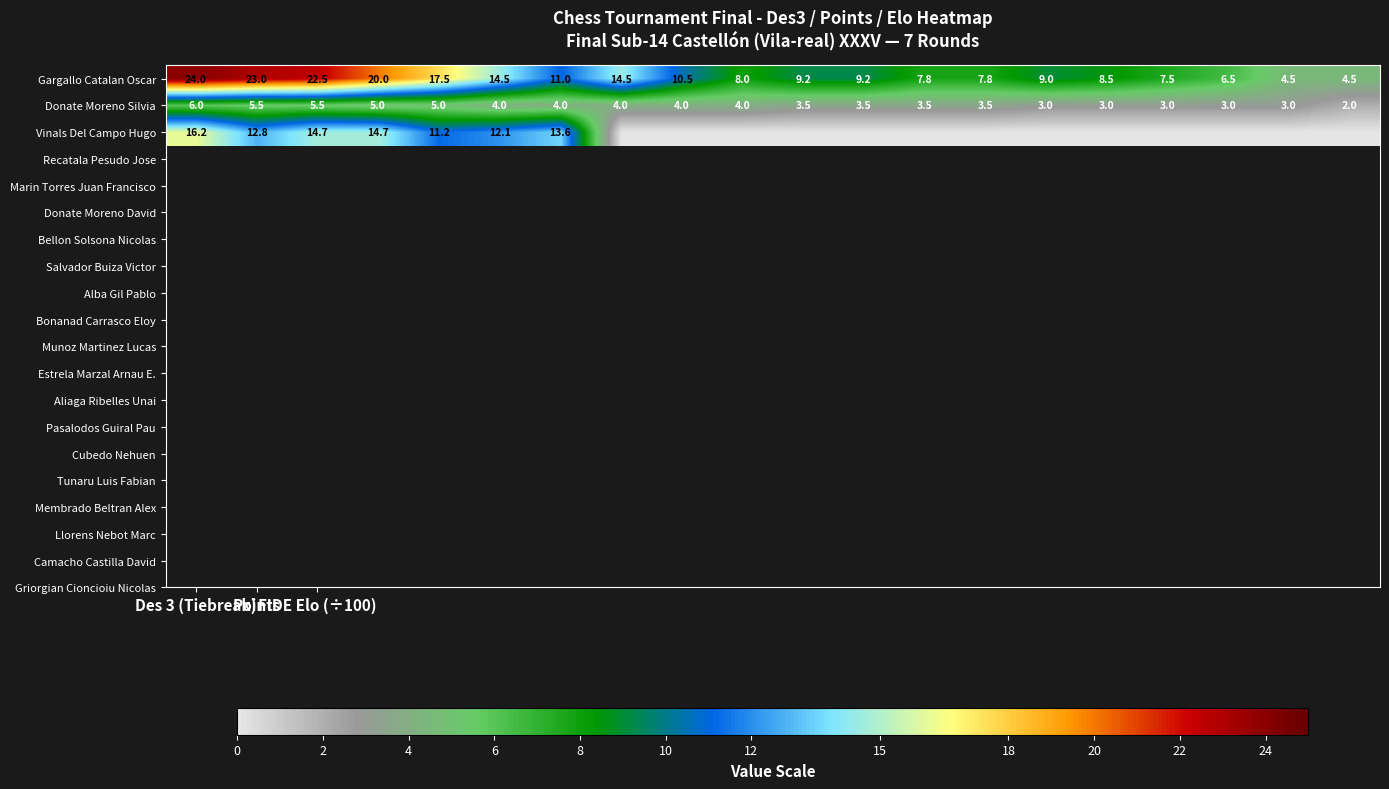

At which category is the sum across all series the highest?

Des 3 (Tiebreak)